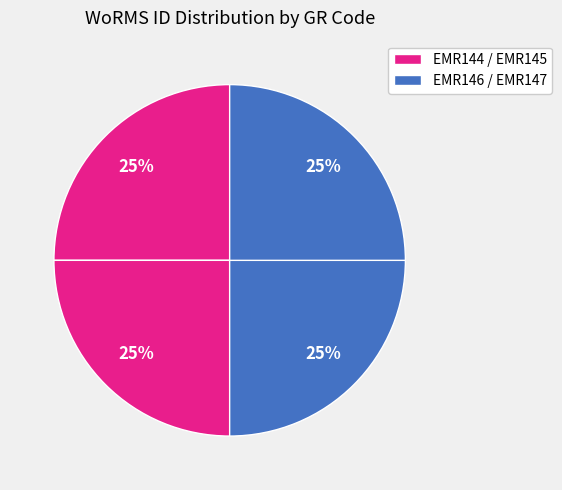

Which category has the smallest portion of the pie?

EMR144